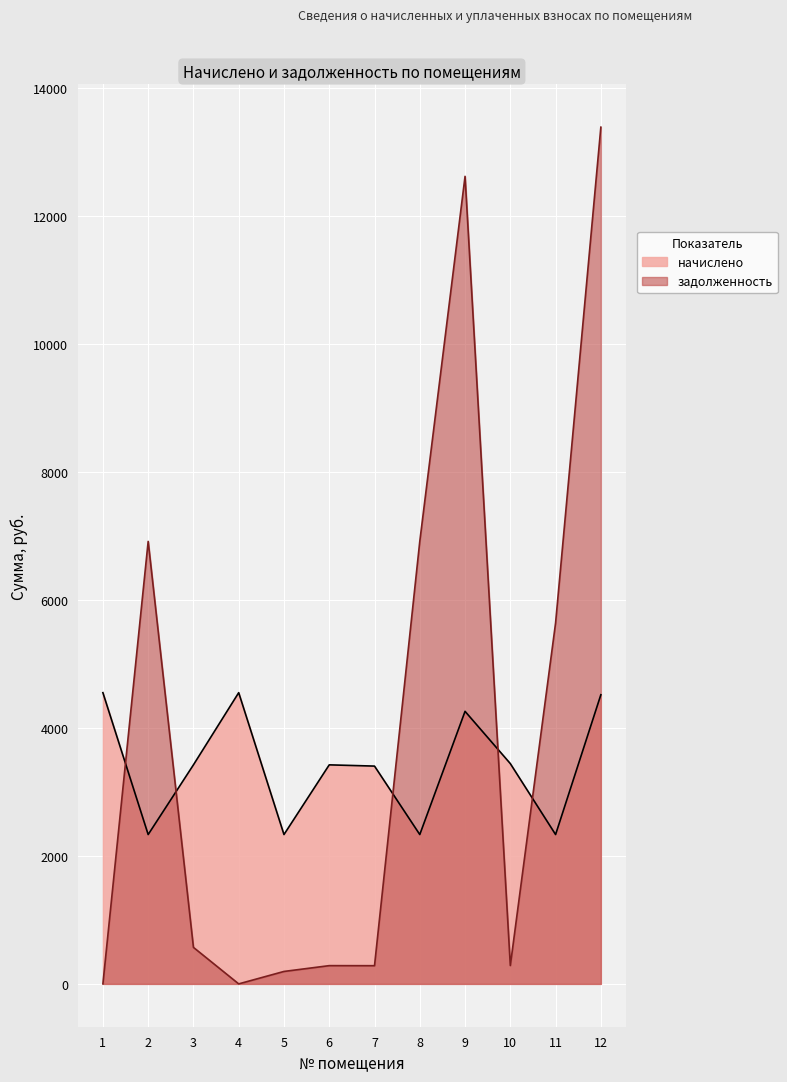

True or false: начислено has a value of 837.9 at 5.

False